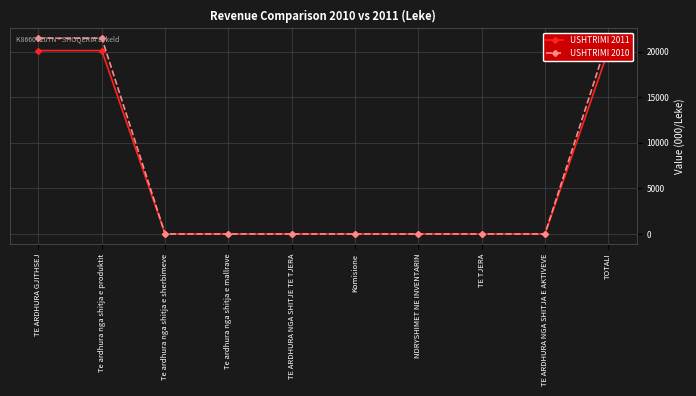

What is the average value of the USHTRIMI 2011 series?

6030.3